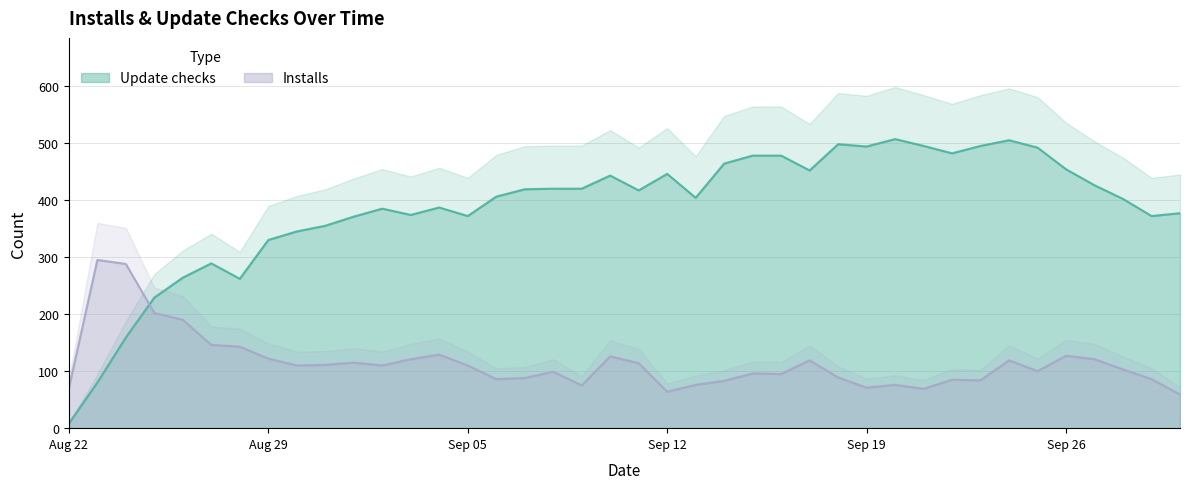

List the series in order of their overall mean, lowest first.

Installs, Update checks